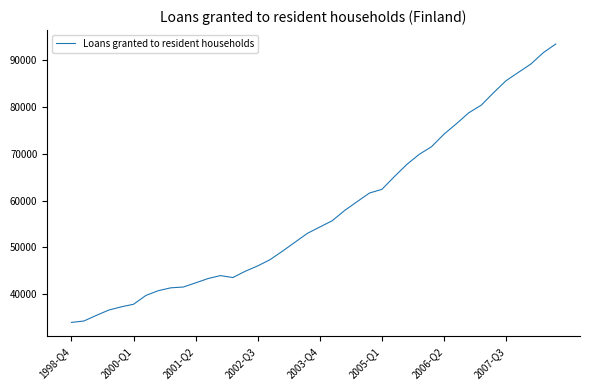

What is the difference between the maximum and minimum values?

59459